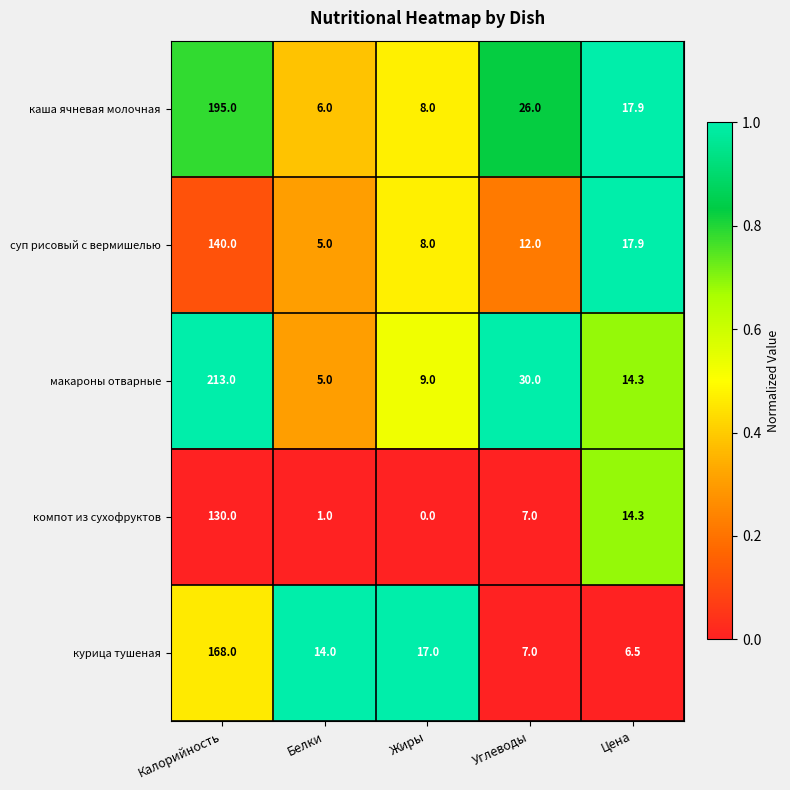

What is the average value of the курица тушеная series?

42.5